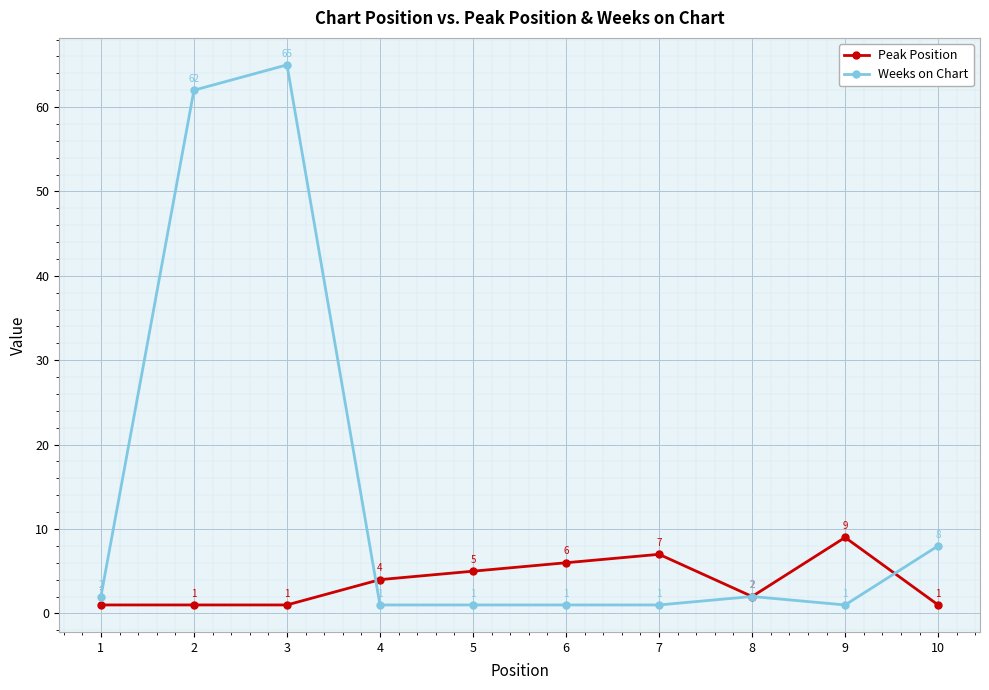

At which label does Peak Position reach its peak?

9